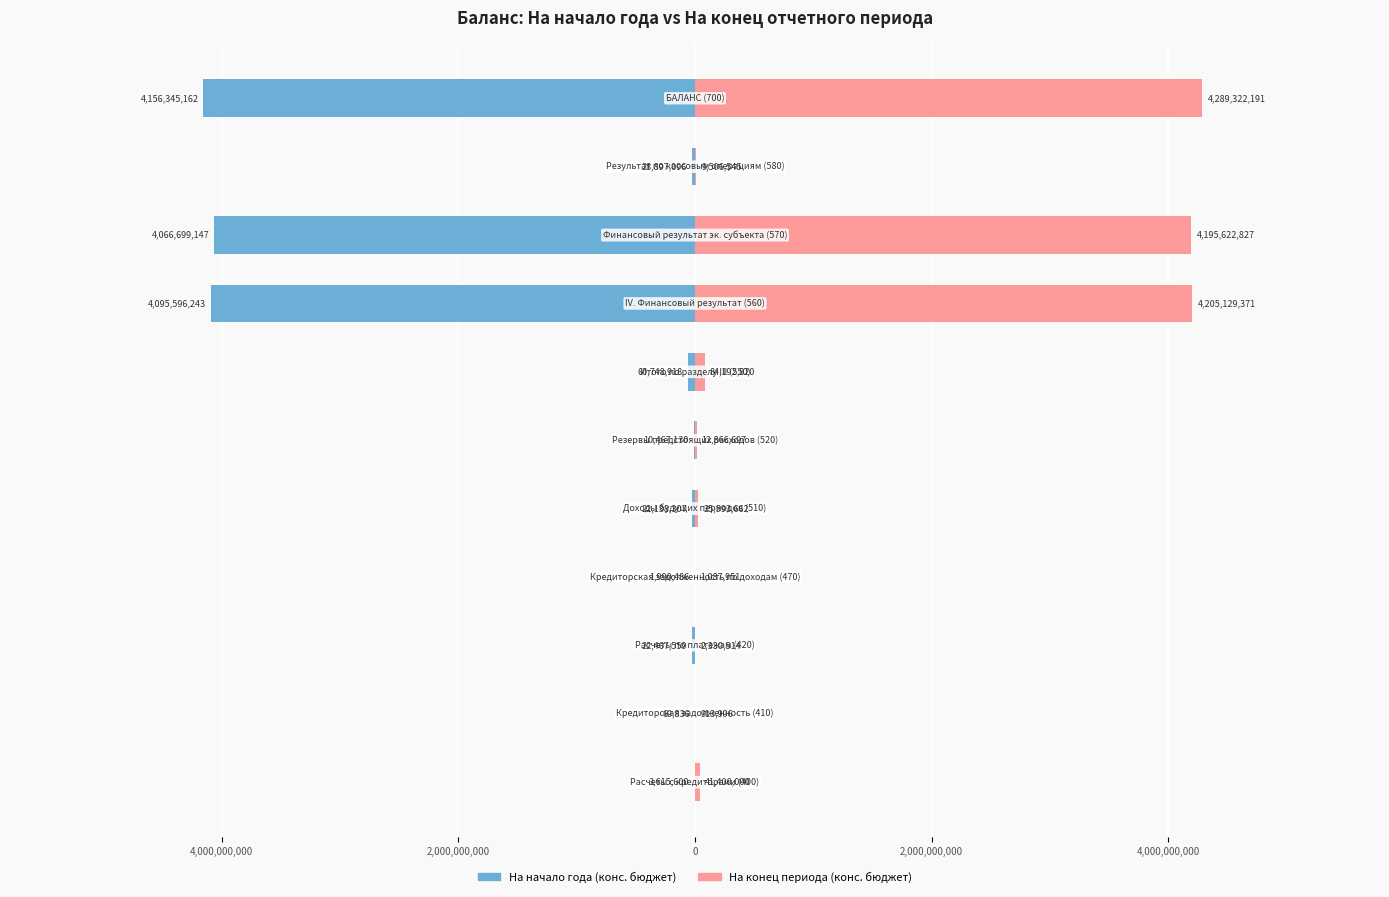

Rank the series by their maximum value, from lowest to highest.

На начало года (конс. бюджет), На конец периода (конс. бюджет)